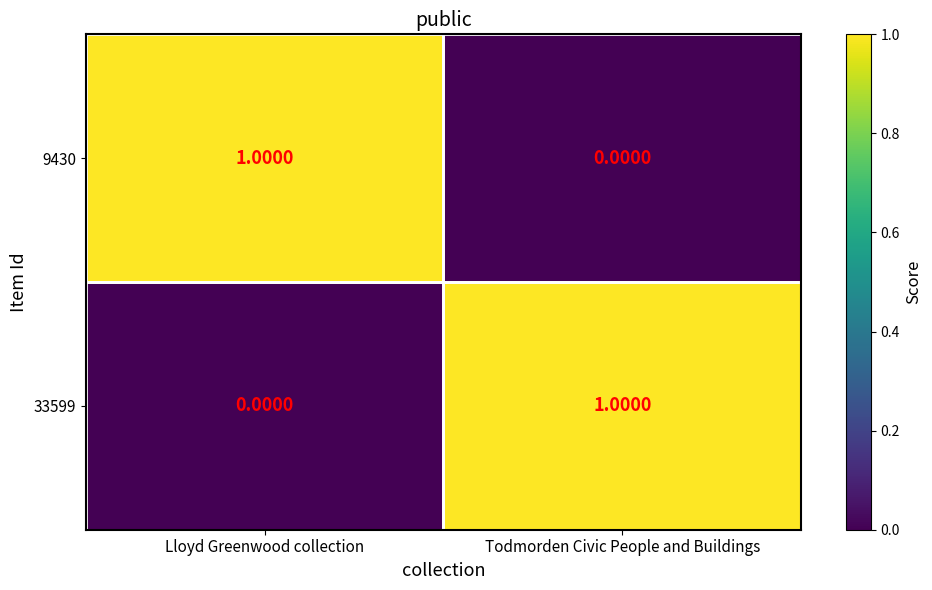

Rank the series at Lloyd Greenwood collection from highest to lowest value.

9430, 33599